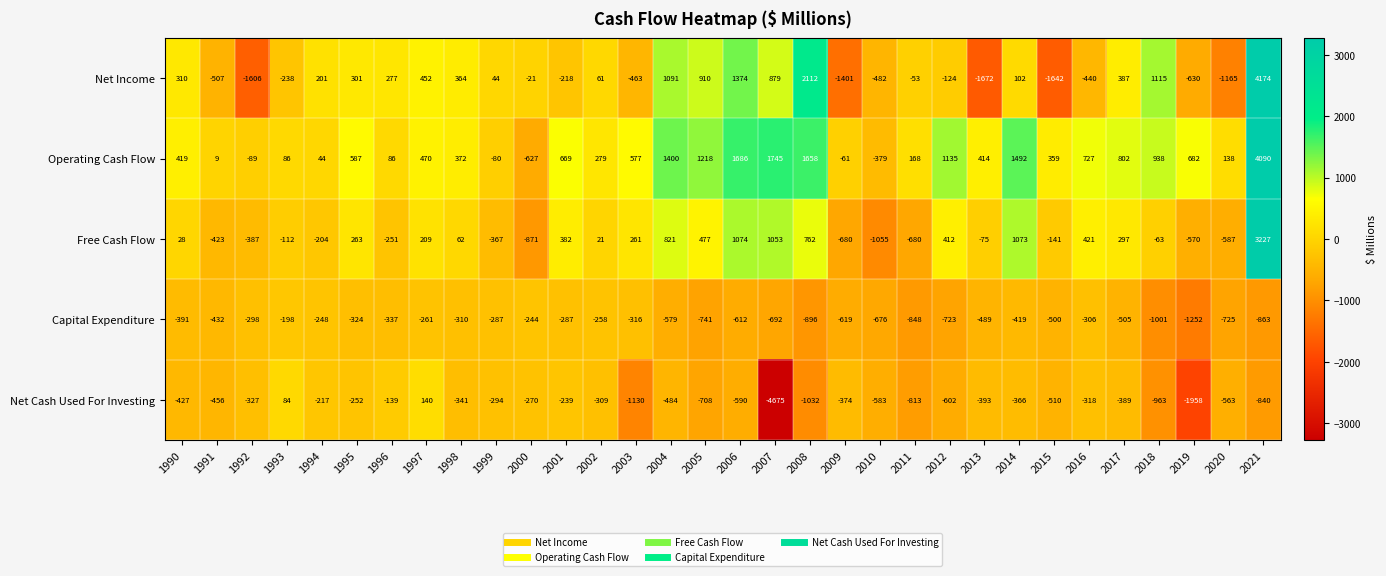

Which series has the largest total across all categories?

Operating Cash Flow